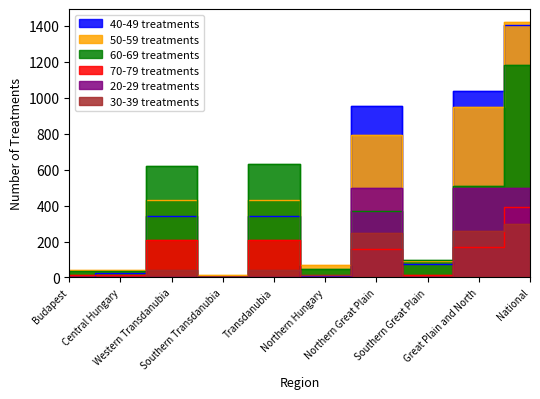

True or false: 30-39 treatments has more than 2 points higher than both neighbors.

True